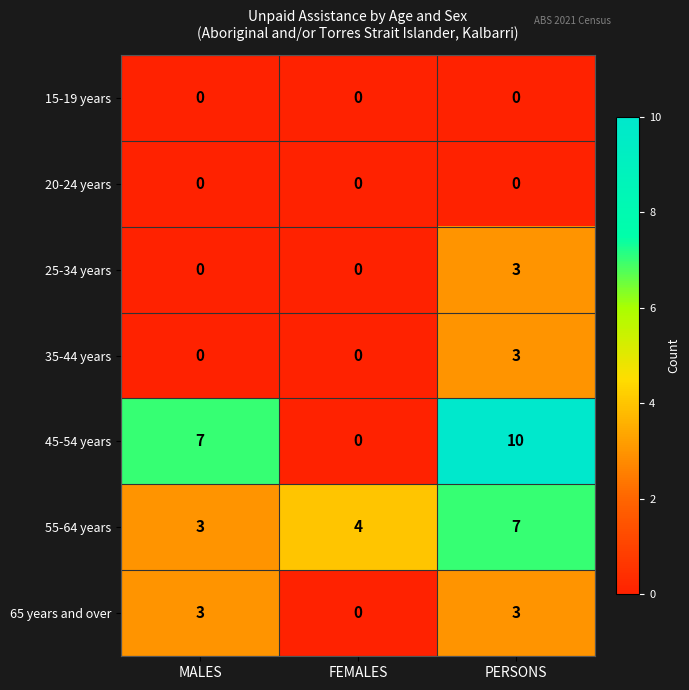

What is the sum of all 65 years and over values?

6